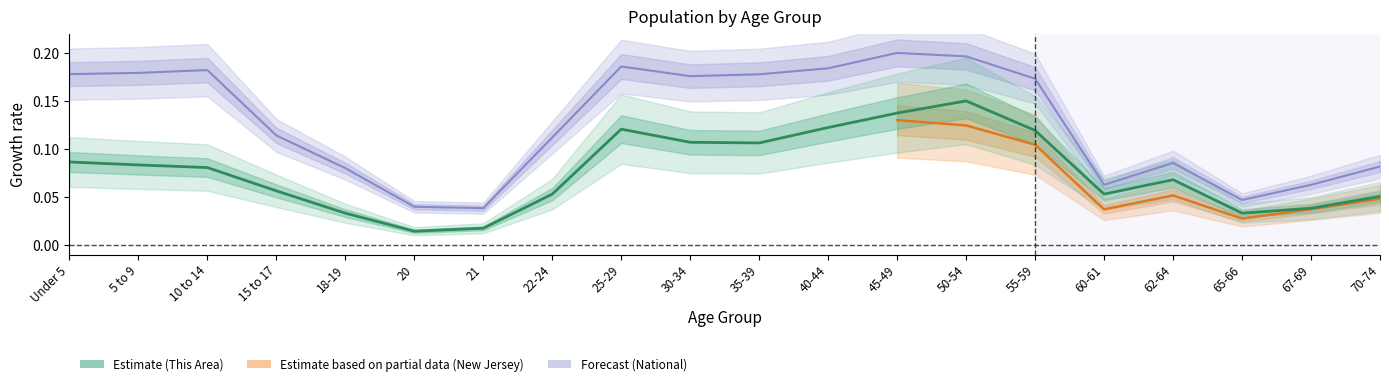

How many interior local valleys does the This Area series have?

4